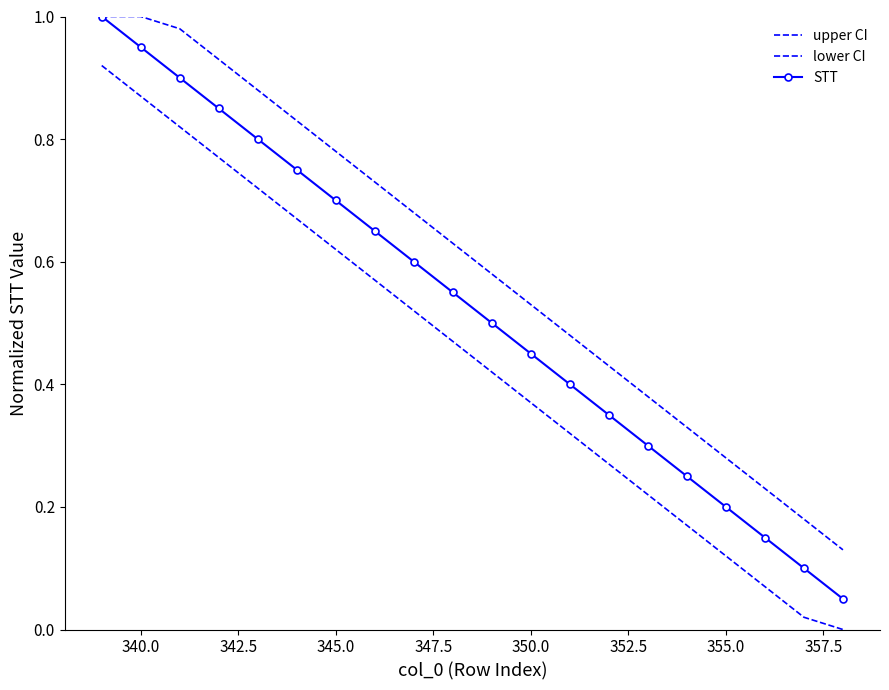

How many lines are shown in the chart?

3